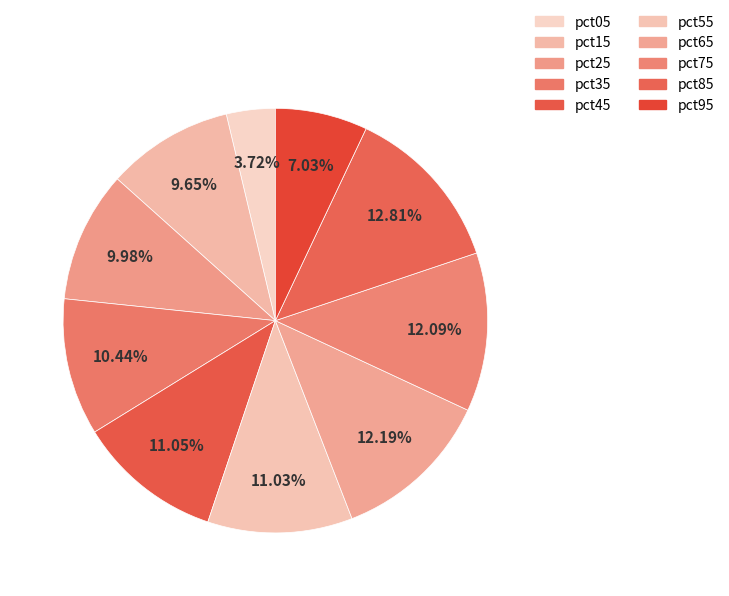

Does any single category account for the majority?

No